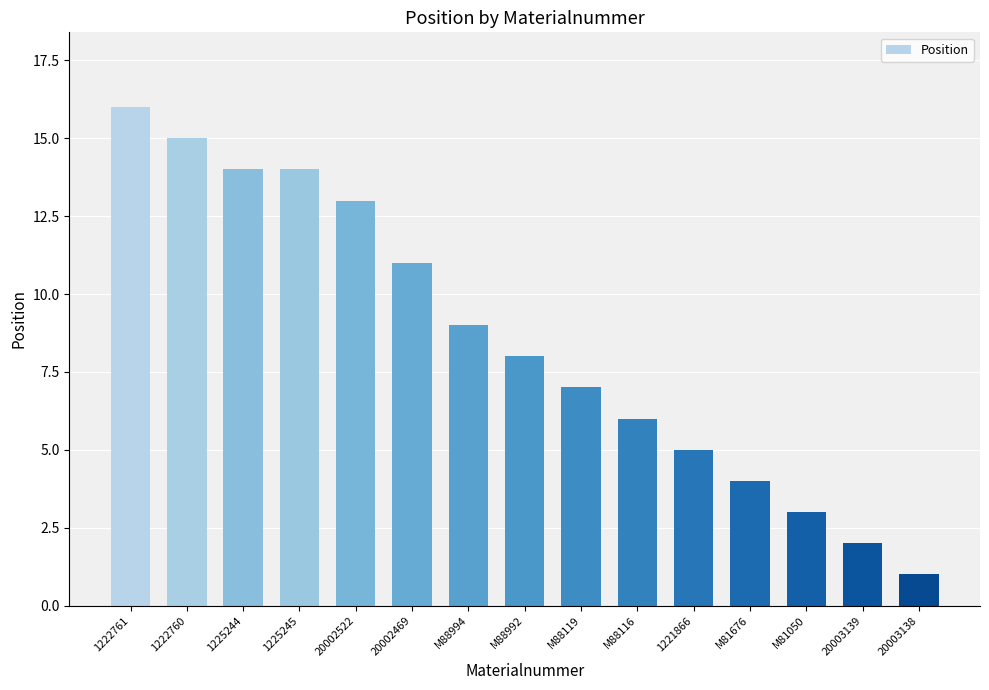

What is the sum of all values?

128